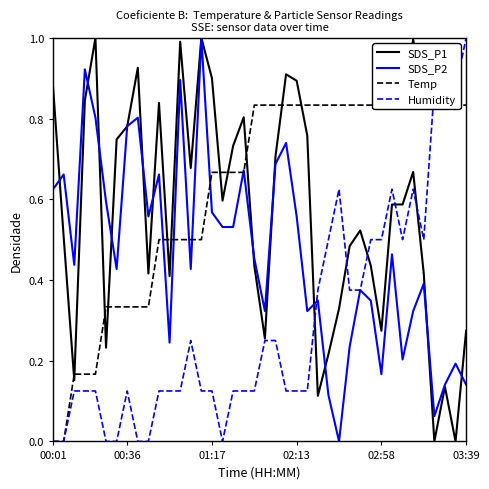

What is the maximum value for Temp?

1.0